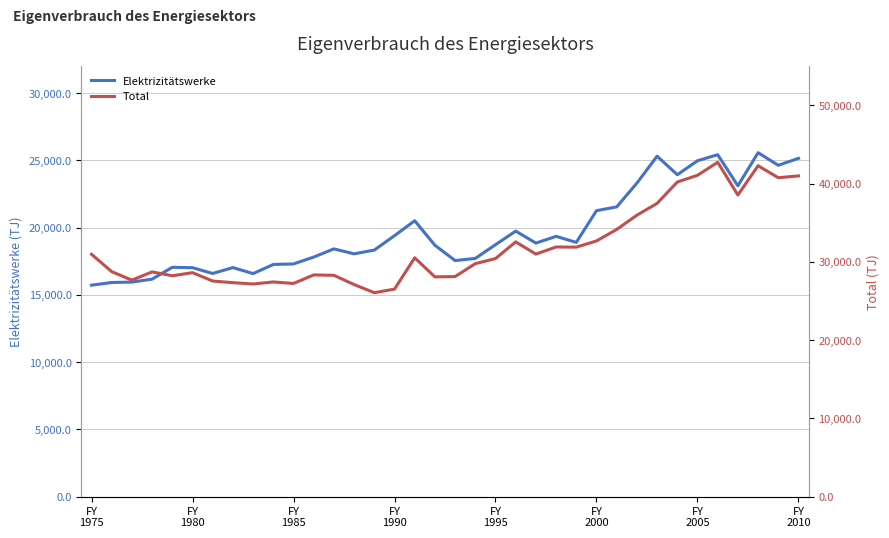

How many data points in Total are less than 30420?

18